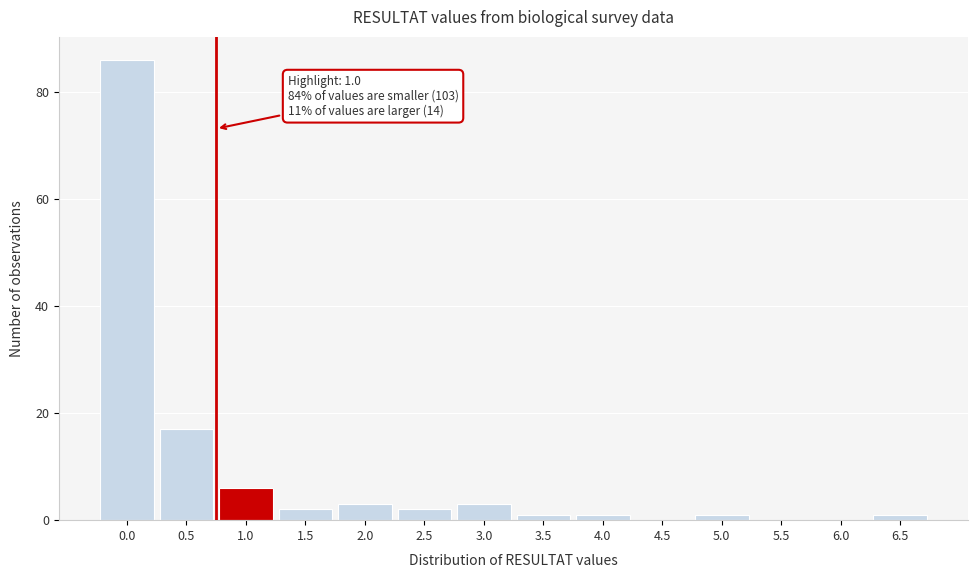

Reading right to left, extract all data points from this chart.

6.5=1	6.0=0	5.5=0	5.0=1	4.5=0	4.0=1	3.5=1	3.0=3	2.5=2	2.0=3	1.5=2	1.0=6	0.5=17	0.0=86